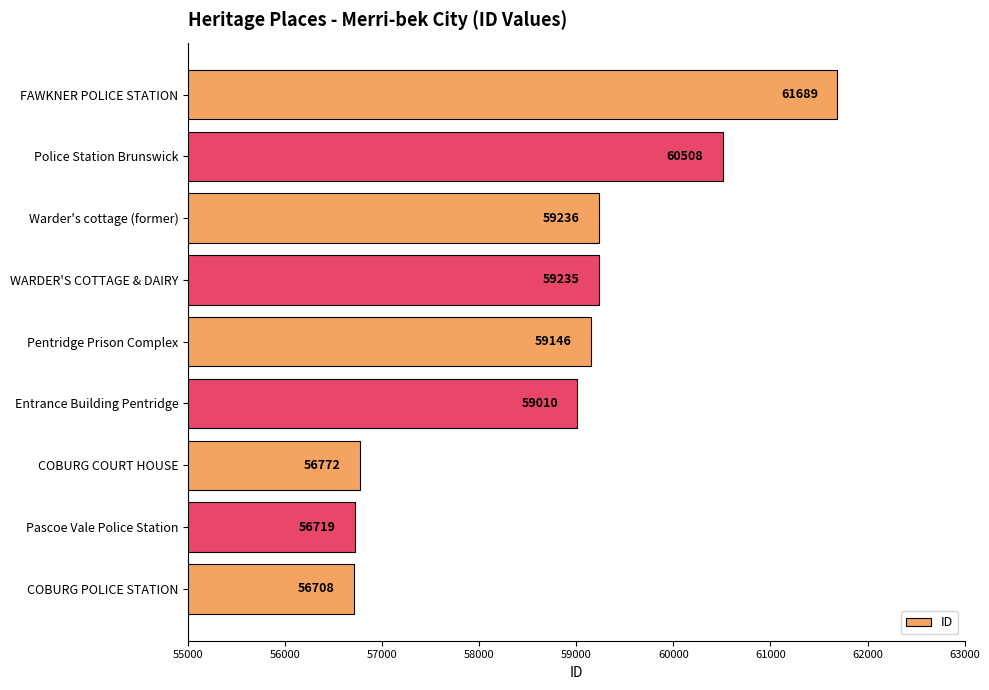

List the labels in order of value, largest first.

FAWKNER POLICE STATION, Police Station Brunswick, Warder's cottage (former), WARDER'S COTTAGE & DAIRY, Pentridge Prison Complex, Entrance Building Pentridge, COBURG COURT HOUSE, Pascoe Vale Police Station, COBURG POLICE STATION